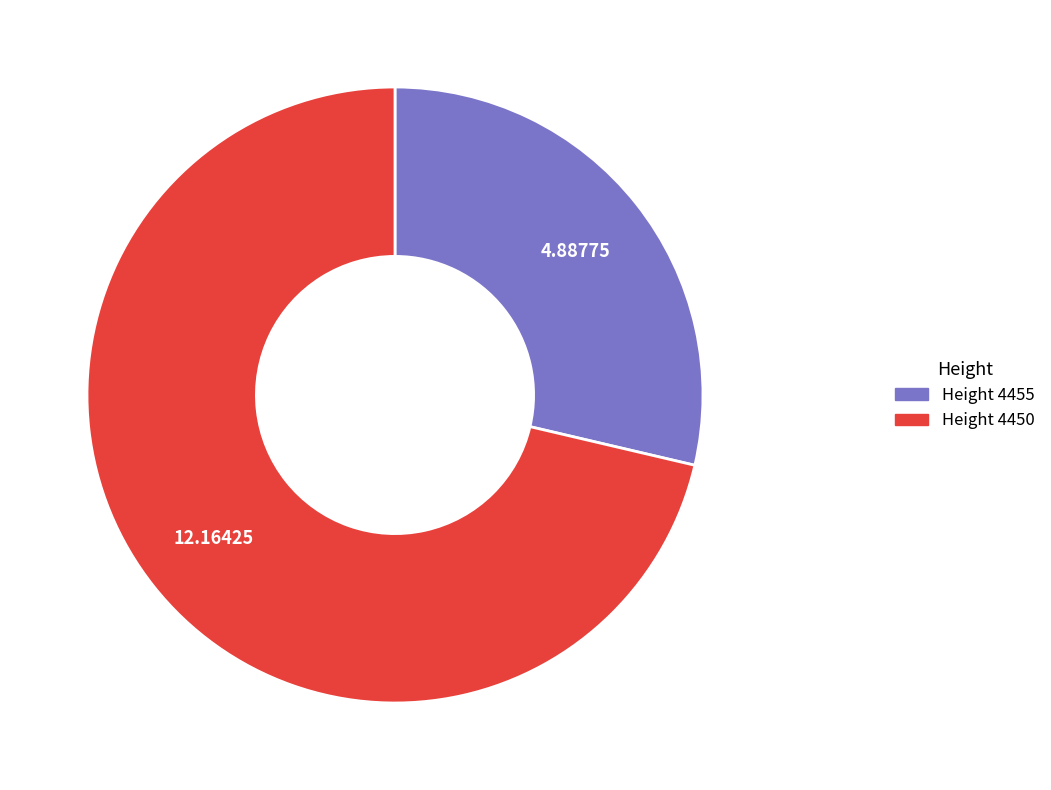

Does any single category account for the majority?

Yes